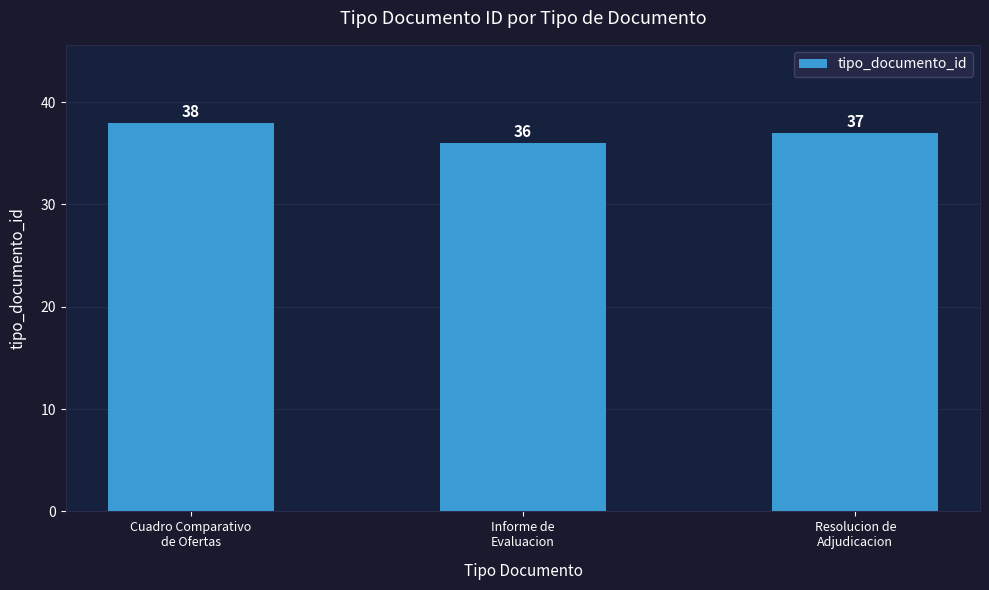

Read the value at Informe de
Evaluacion.

36